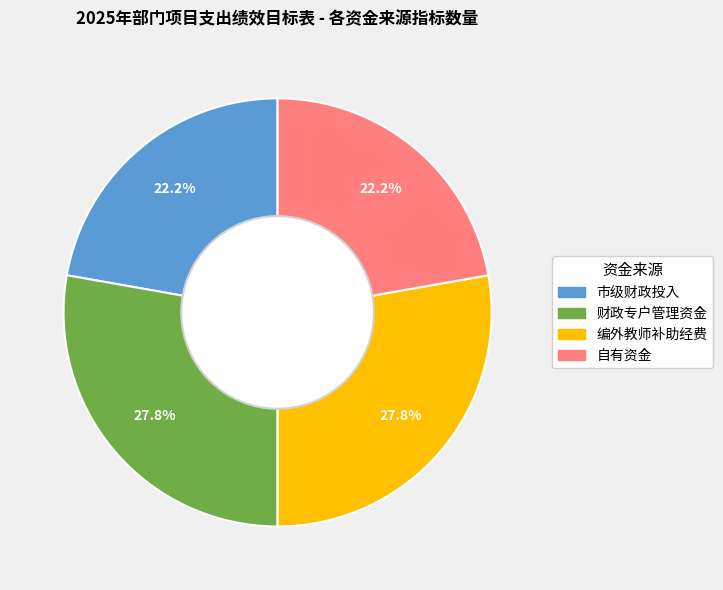

How many segments does this pie chart have?

4